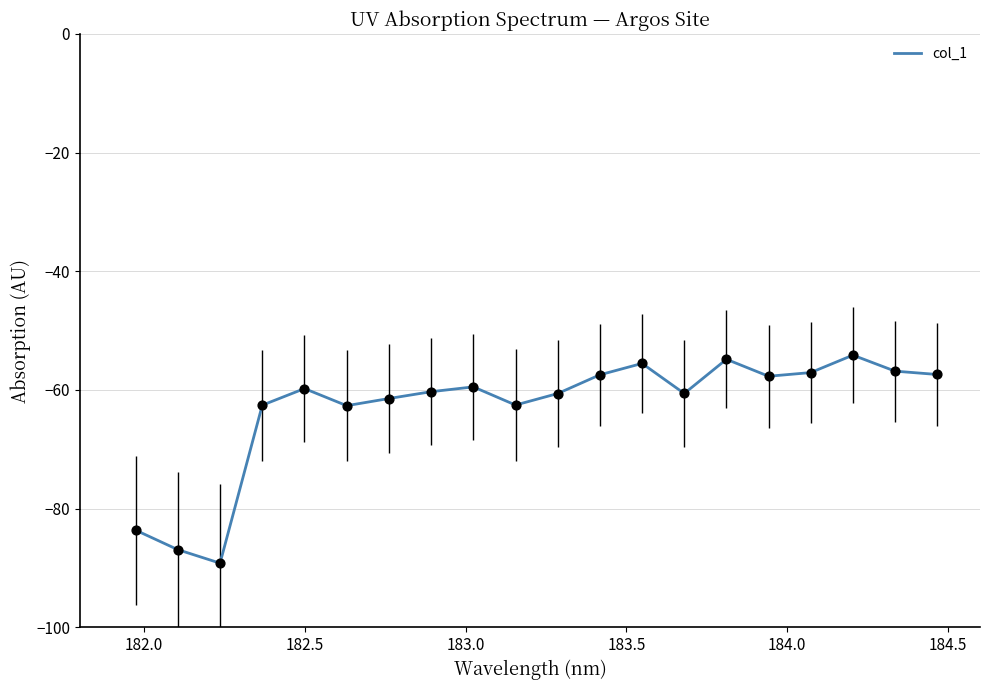

What is the difference between the maximum and minimum values?

35.1